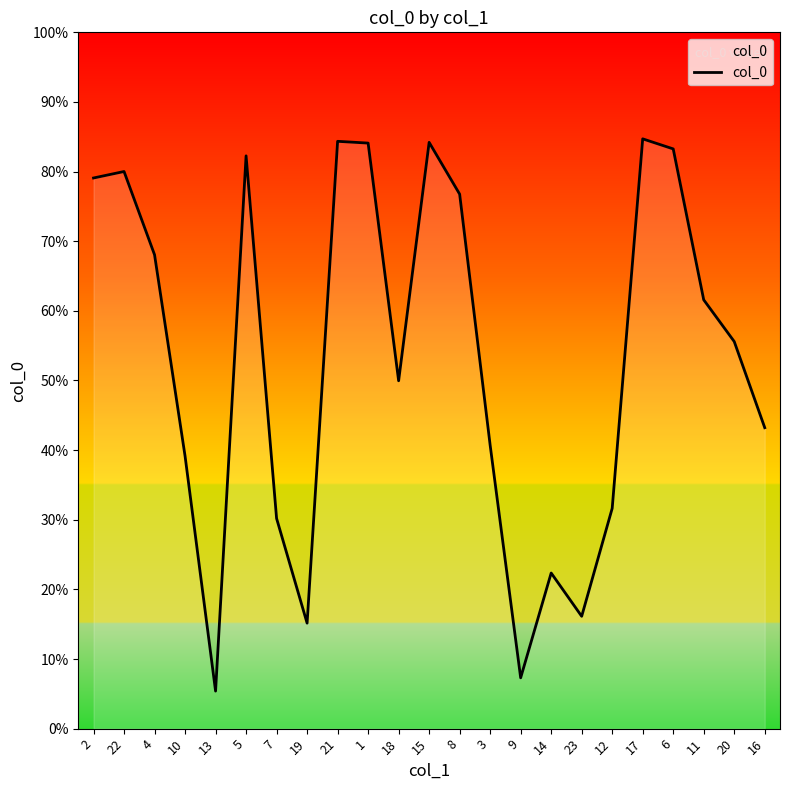

How many interior local valleys (lower than both neighbors) does the data have?

5